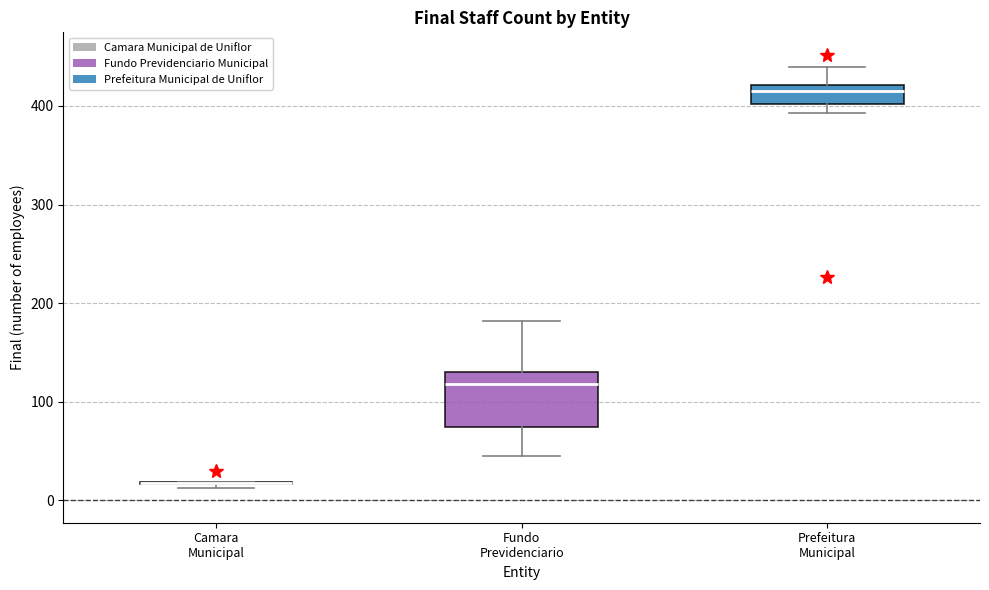

Where is the upper edge of the box for Fundo Previdenciario on the y-axis? The values are not printed on the chart, so give them approximately, as read against the axis.

130